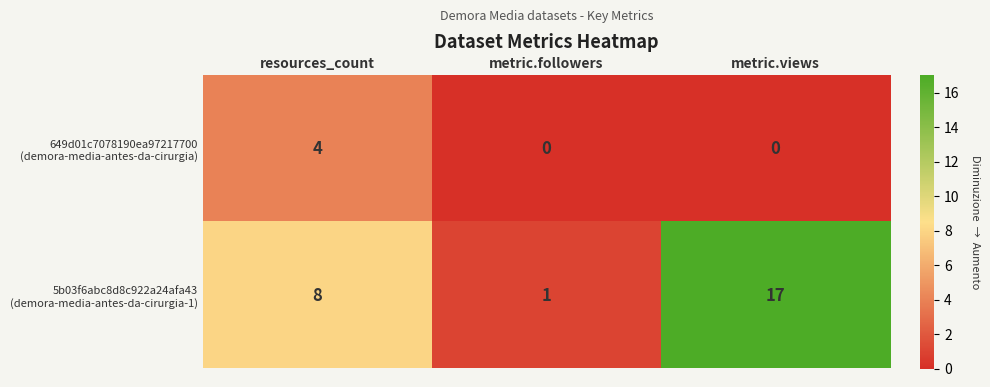

What is the maximum value shown in the chart?

17